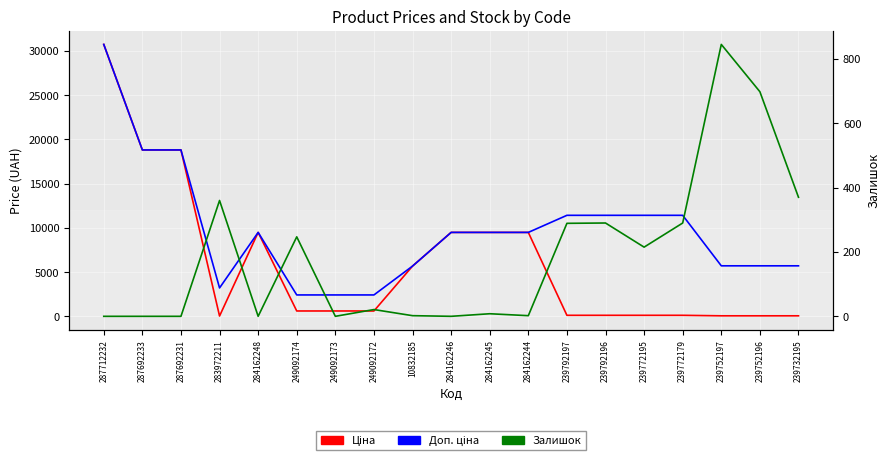

What is the difference between the maximum and minimum values in the Ціна series?

30685.1